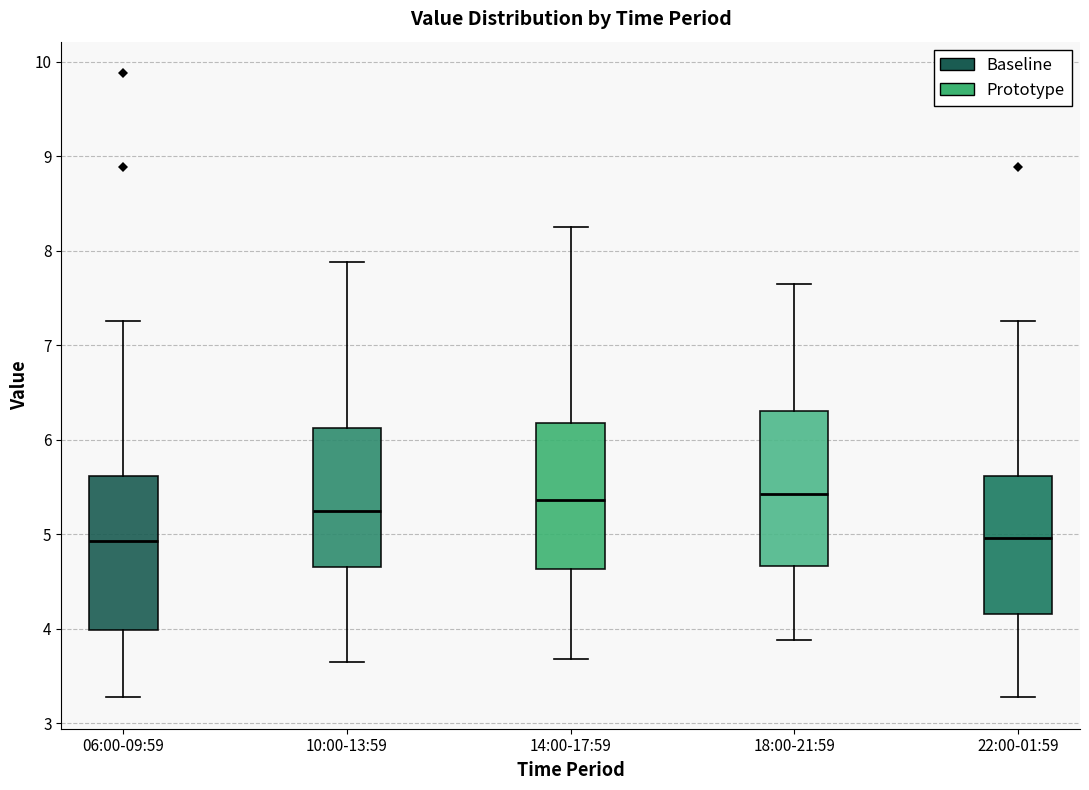

Reading left to right, transcribe this box plot: for each box, give where its median line is, the range the box spans, and where its two whiskers end, as read against the y-axis. The values are not printed on the chart, so give them approximately, as read against the axis.

06:00-09:59: median 4.9, box 4.0 to 5.6, whiskers 3.3 to 7.3
10:00-13:59: median 5.2, box 4.7 to 6.1, whiskers 3.7 to 7.9
14:00-17:59: median 5.4, box 4.6 to 6.2, whiskers 3.7 to 8.3
18:00-21:59: median 5.4, box 4.7 to 6.3, whiskers 3.9 to 7.7
22:00-01:59: median 5.0, box 4.2 to 5.6, whiskers 3.3 to 7.3